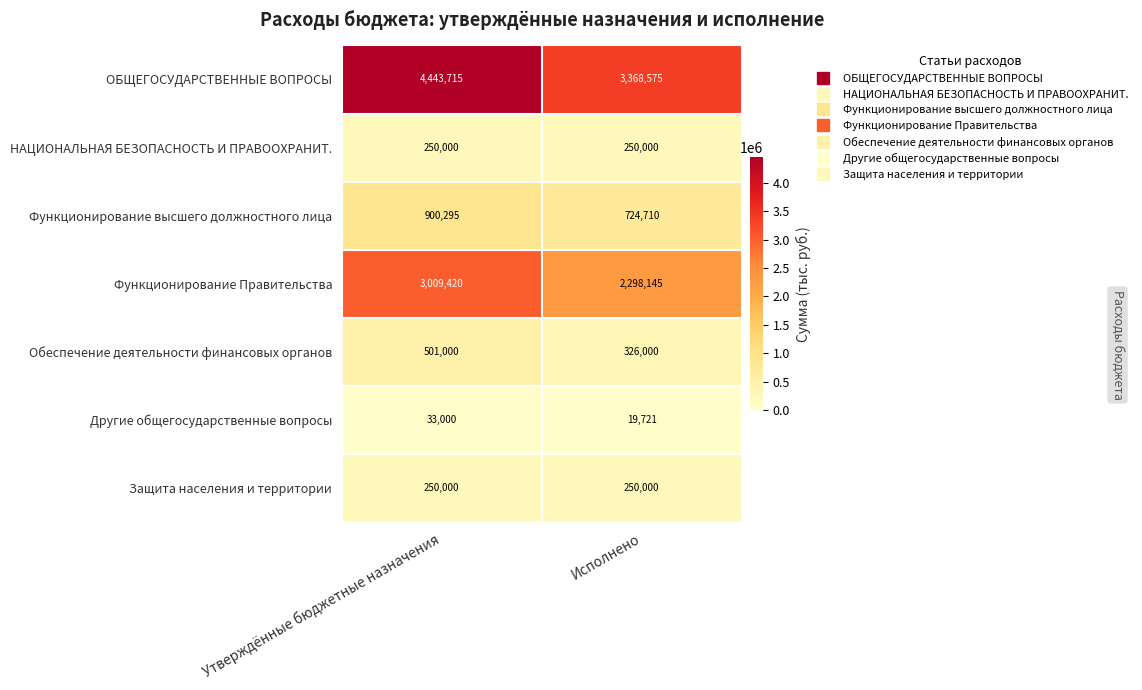

What is the difference between the ОБЩЕГОСУДАРСТВЕННЫЕ ВОПРОСЫ values at Исполнено and Утверждённые бюджетные назначения?

1075140